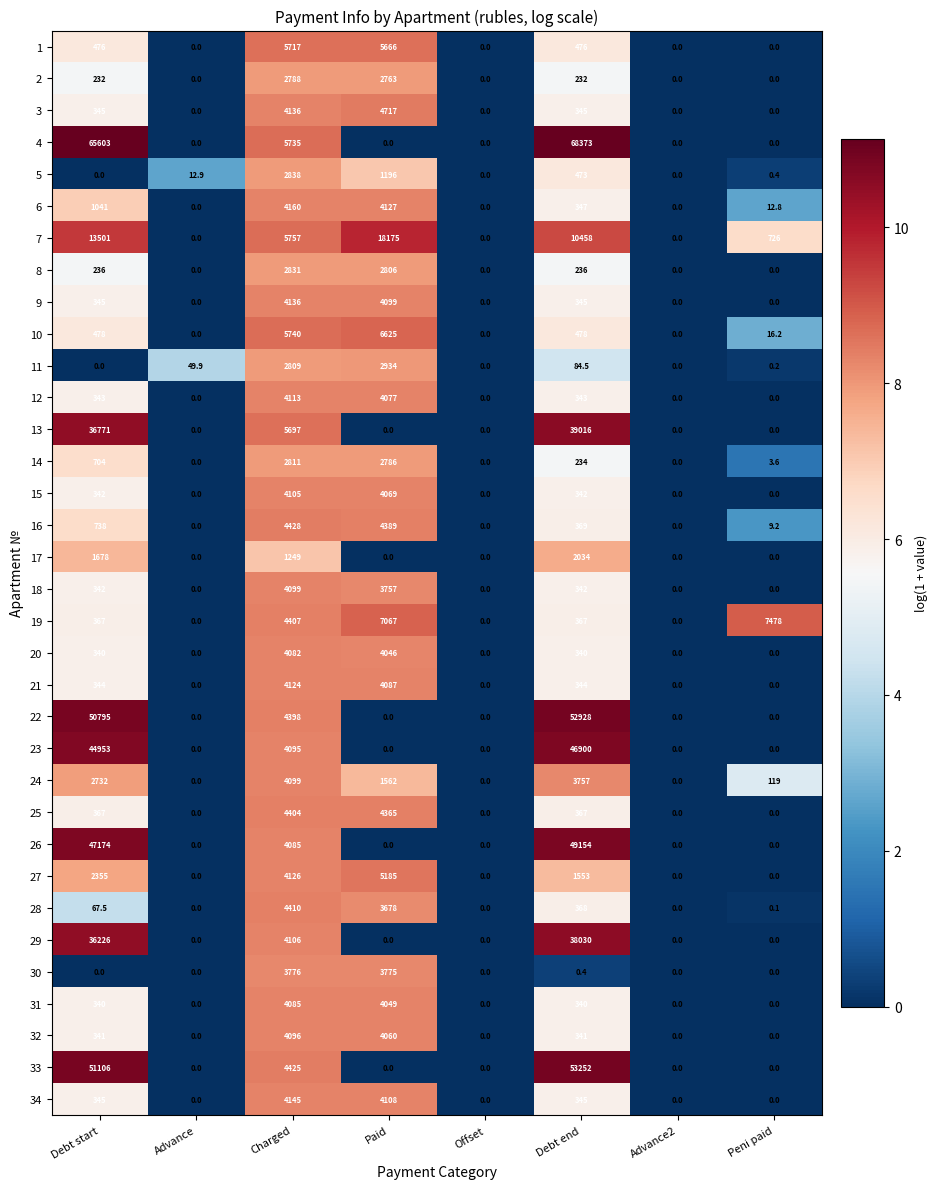

At how many categories does at least one series exceed 1?

6